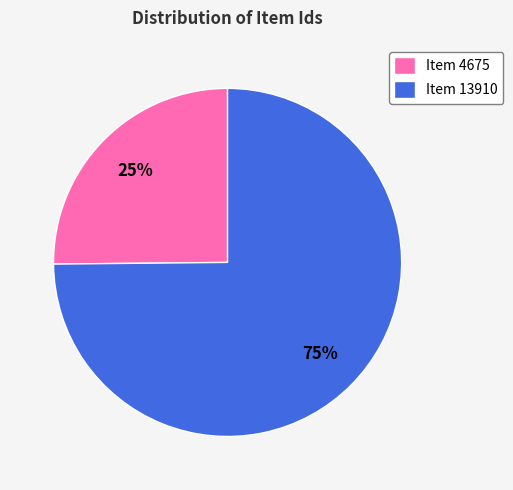

Combined, do Item 13910 and Item 4675 account for over 50%?

Yes